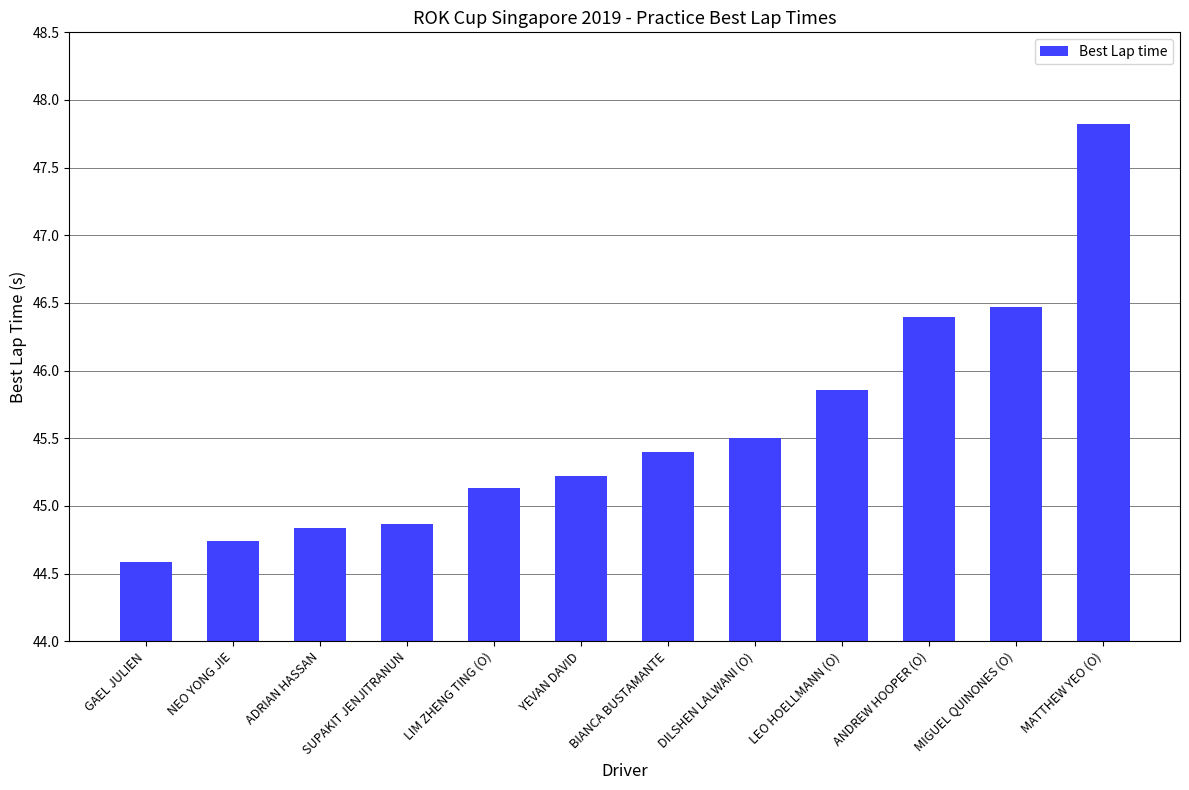

Is it true that the value at LIM ZHENG TING (O) is 73.8?

False